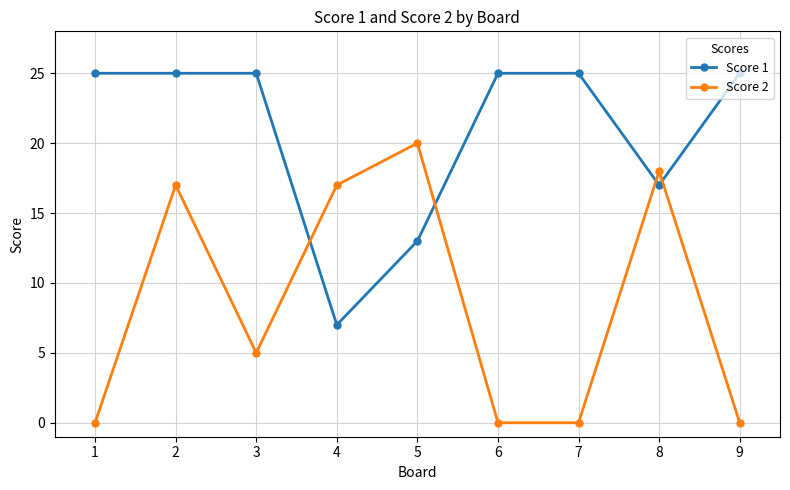

How many lines are shown in the chart?

2